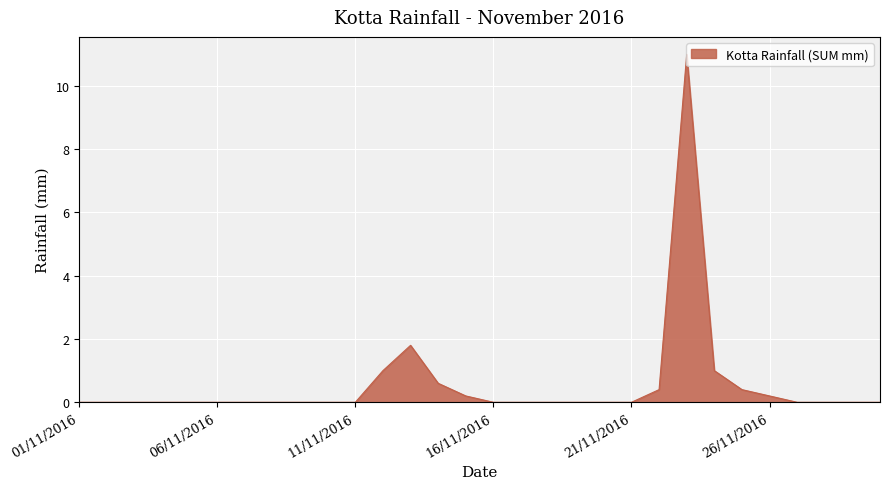

What is the greatest value displayed?

11.0